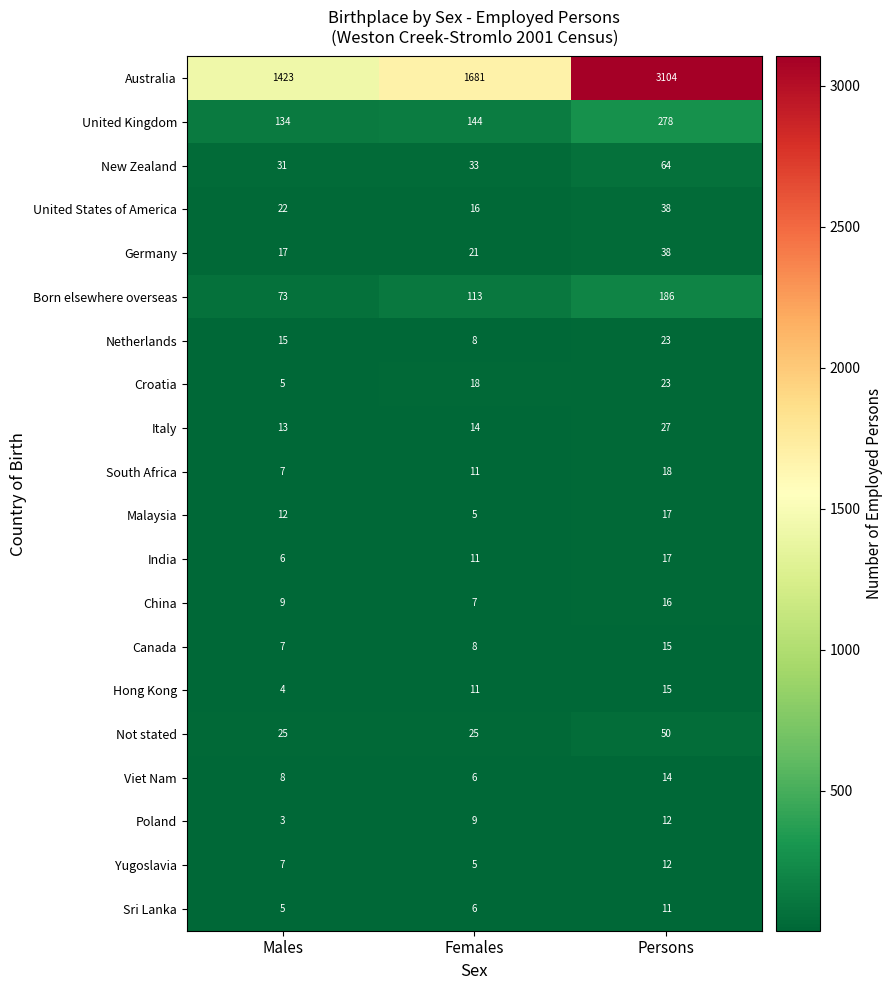

Which label corresponds to the smallest value in the chart?

Males